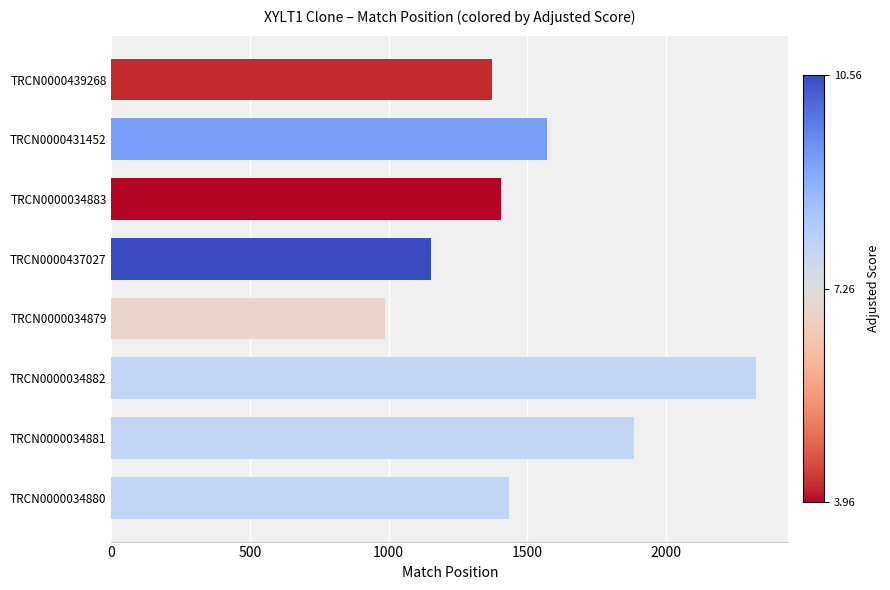

At which label is the value closest to 1657?

TRCN0000431452